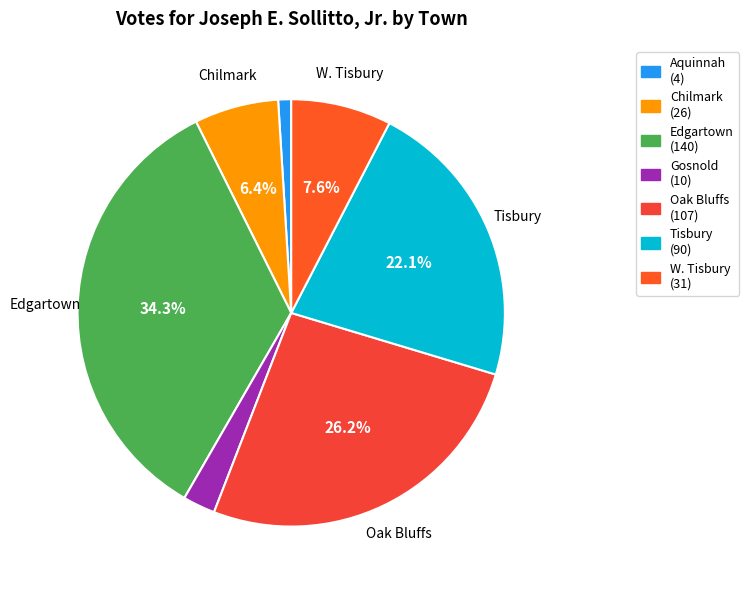

The Chilmark slice represents 6% of the pie. True or false?

True